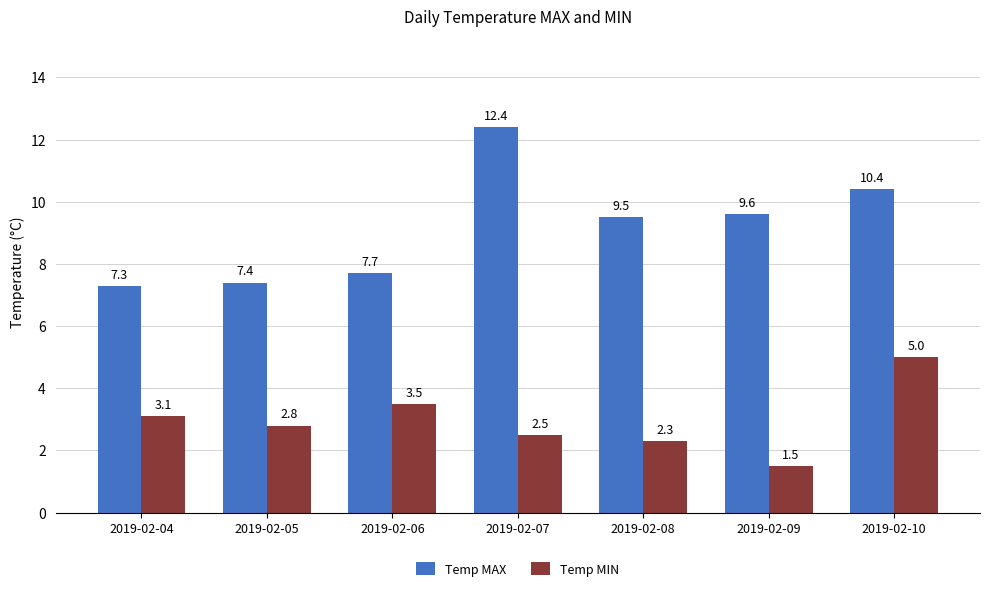

Which series has the largest range (max minus min)?

Temp MAX